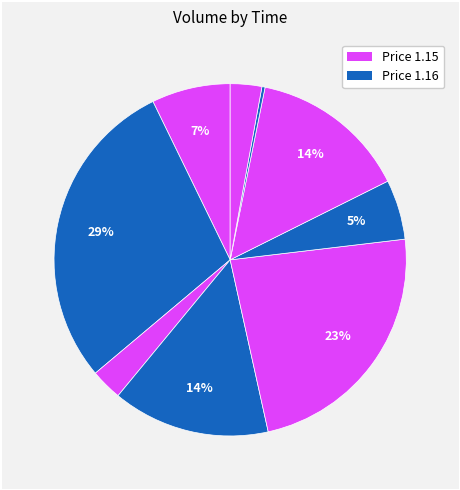

How many segments does this pie chart have?

9